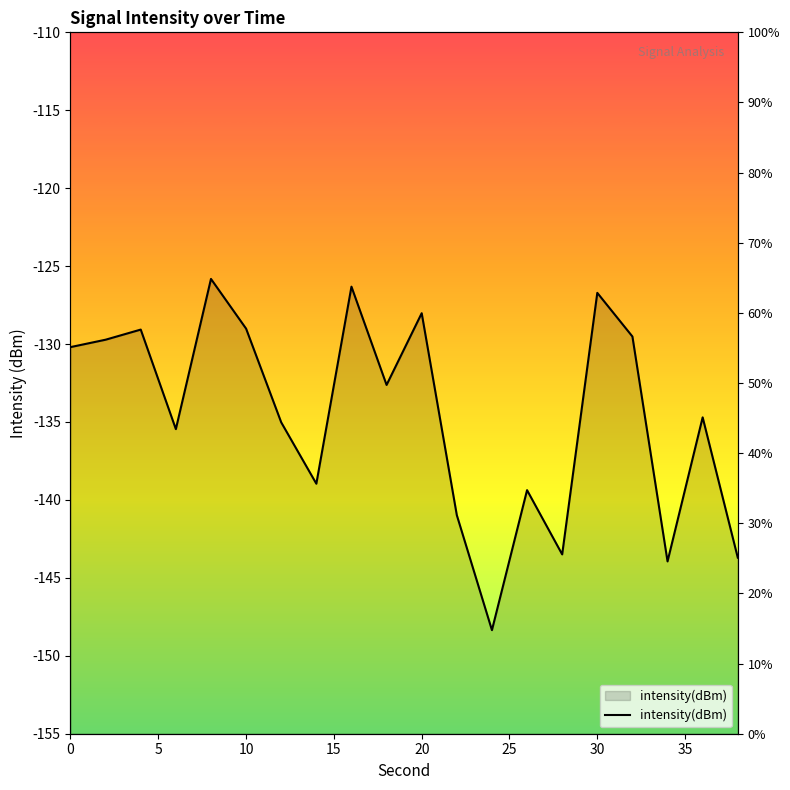

How many interior local peaks (higher than both neighbors) does the data have?

7